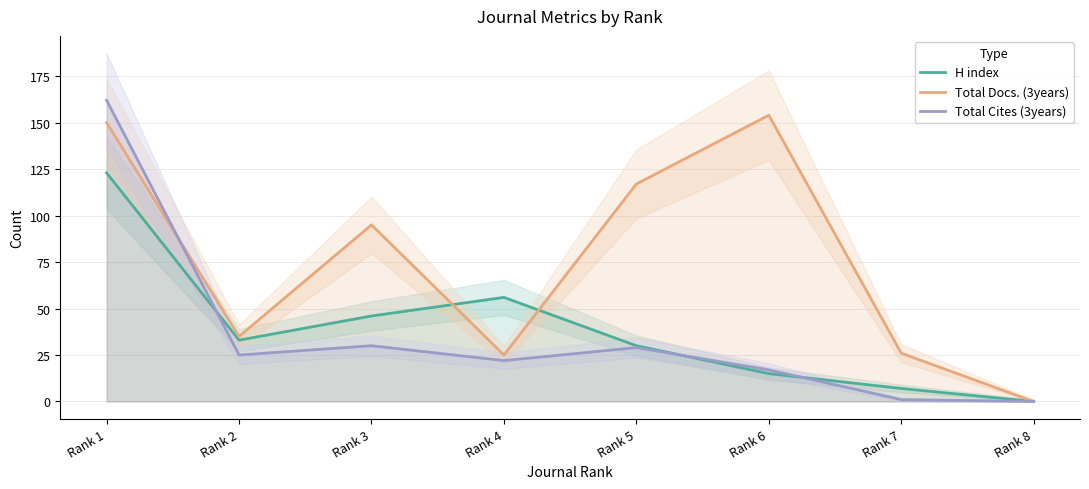

How many data points in Total Docs. (3years) are less than 95?

4